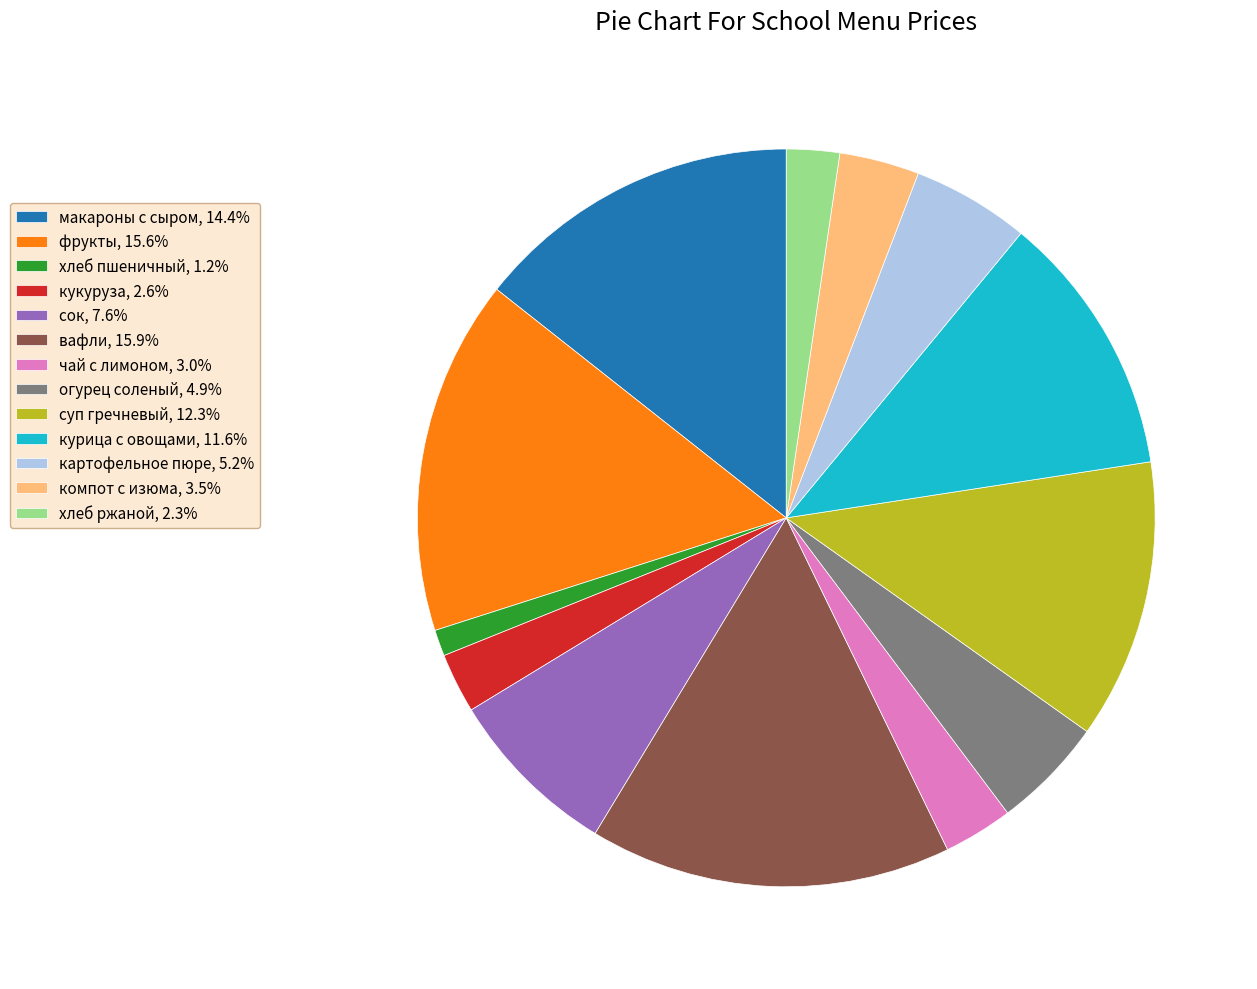

Combined, do огурец соленый, 4.9% and компот с изюма, 3.5% account for over 50%?

No